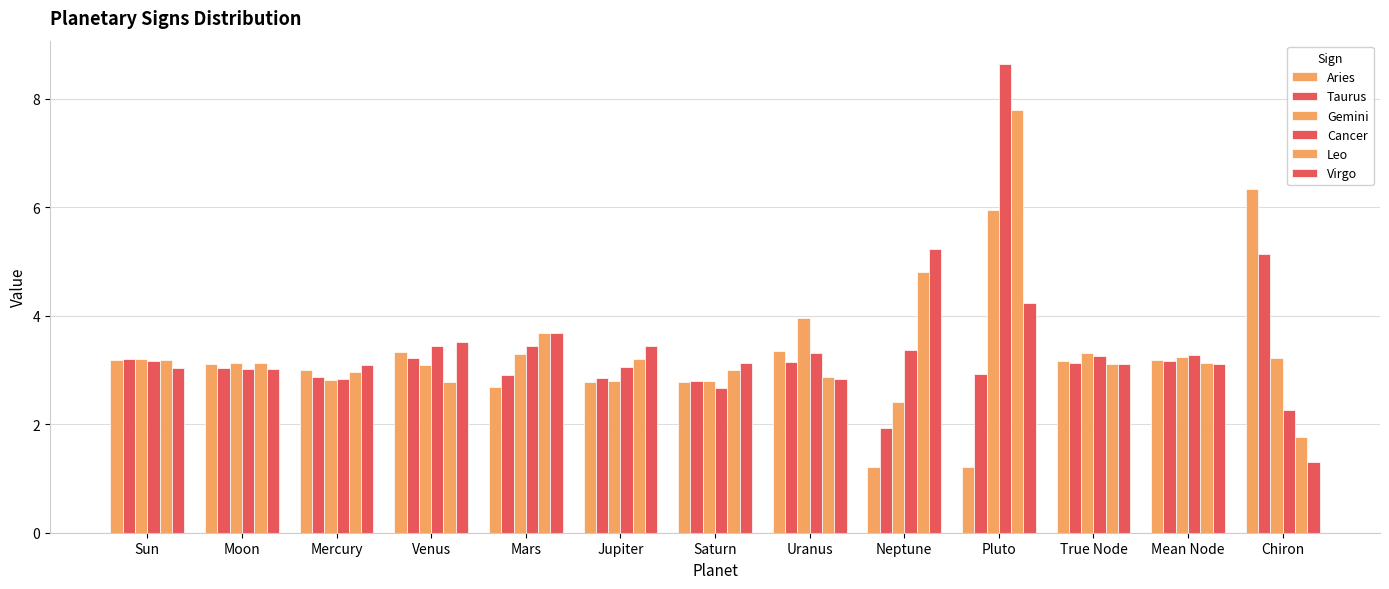

How many data points does each series have?

13